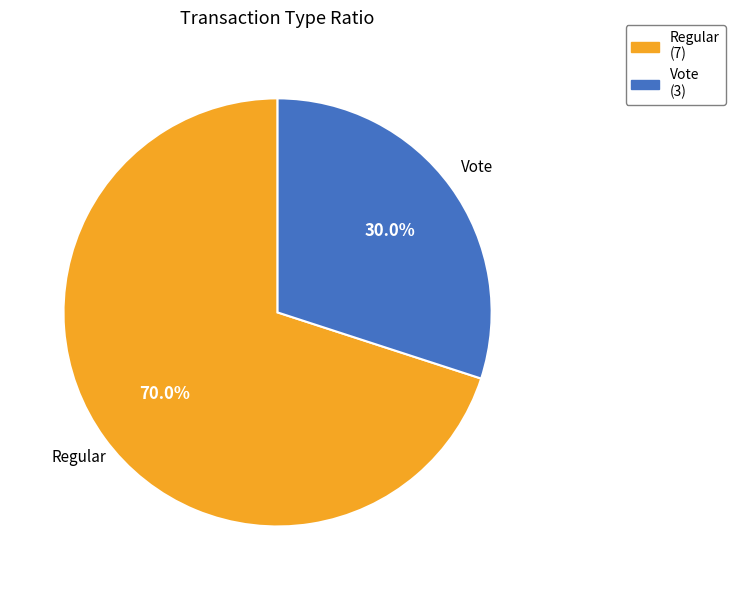

Does Vote account for over 50% of the chart?

No